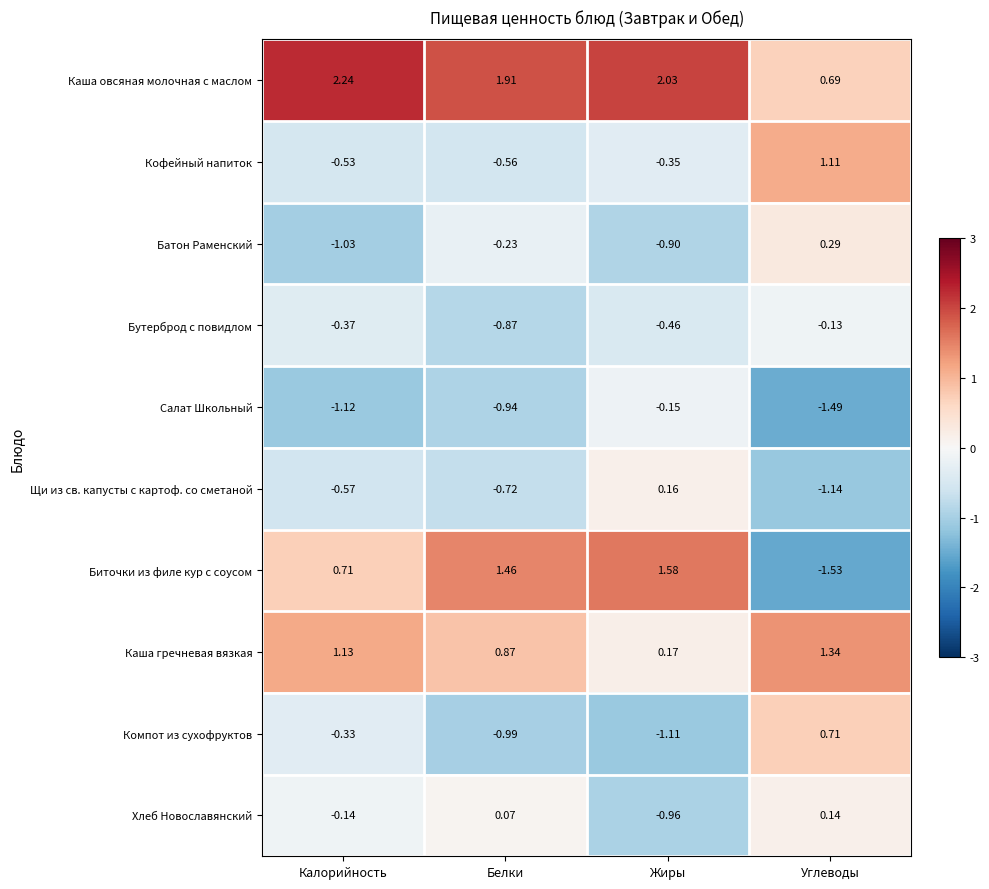

How many positive values does the Хлеб Новославянский series have?

2